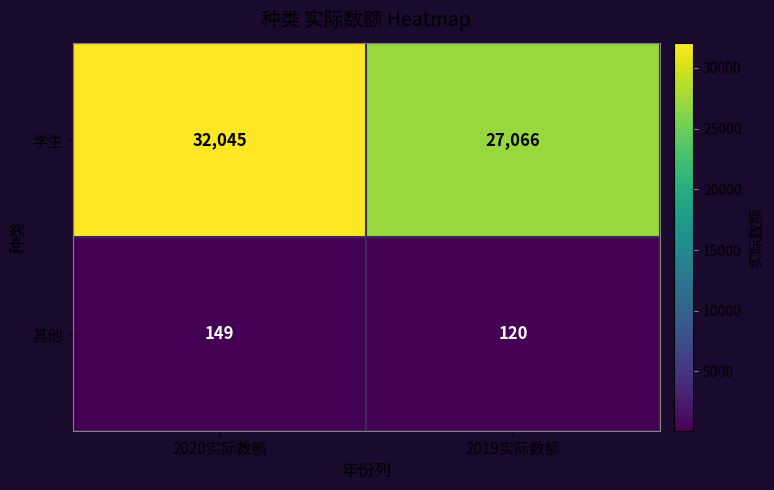

True or false: 其他 has a value of 120 at 2019实际数额.

True